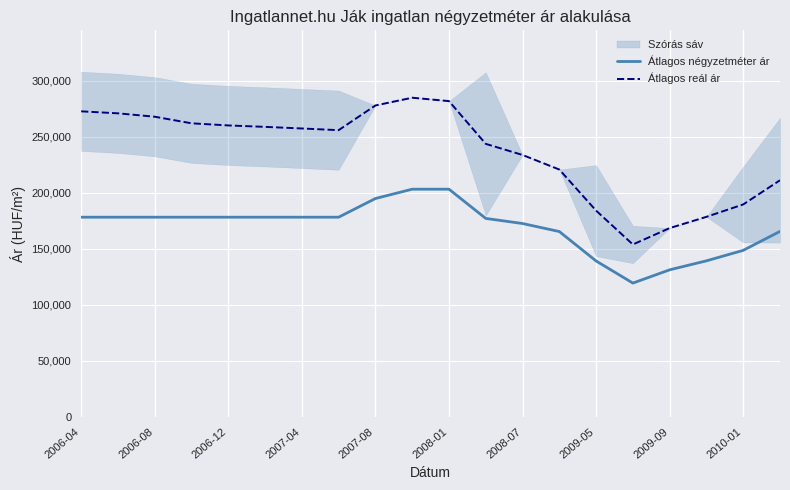

List the series in order of their overall mean, lowest first.

Átlagos négyzetméter ár, Átlagos reál ár